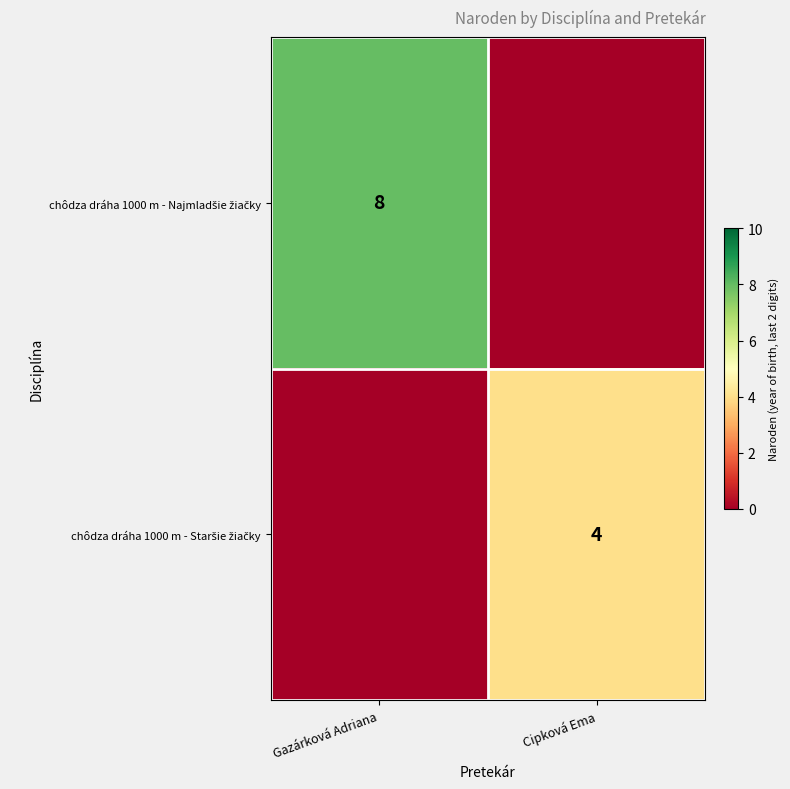

What is the maximum value shown in the chart?

8